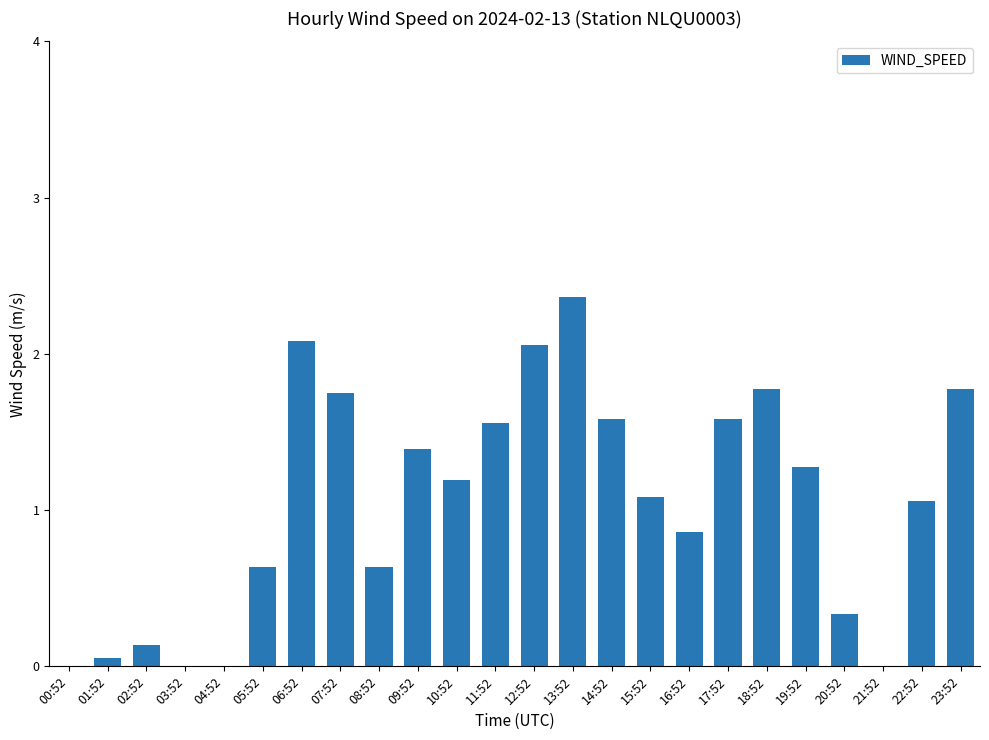

The value at 19:52 is 1.7. True or false?

False